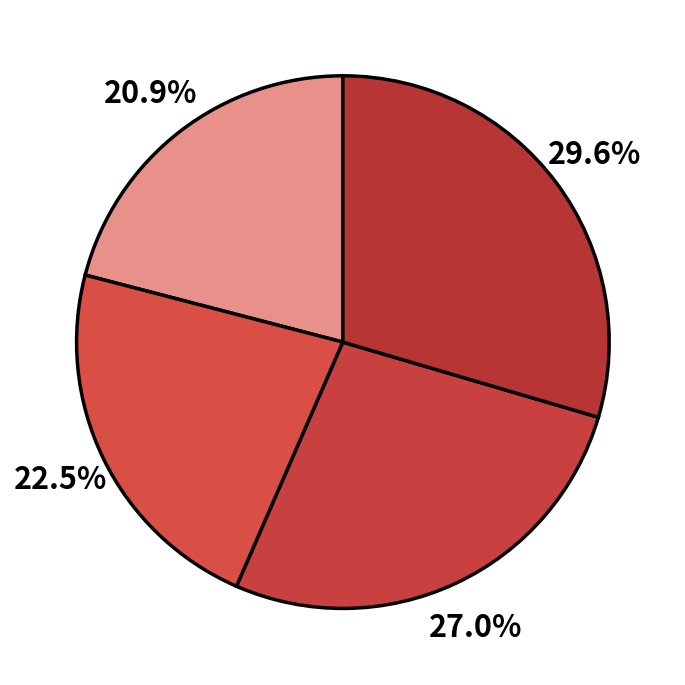

How many segments does this pie chart have?

4